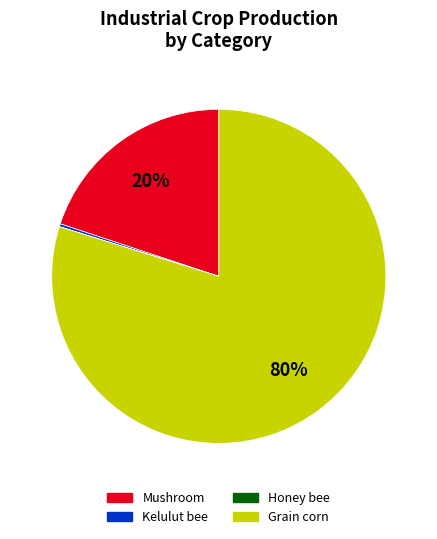

Does any single category account for the majority?

Yes